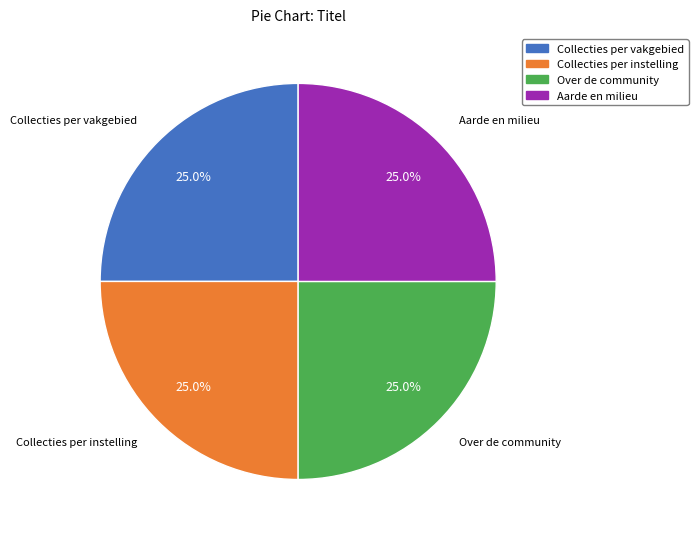

What is the ratio of the value at Over de community to the value at Collecties per vakgebied?

1.0